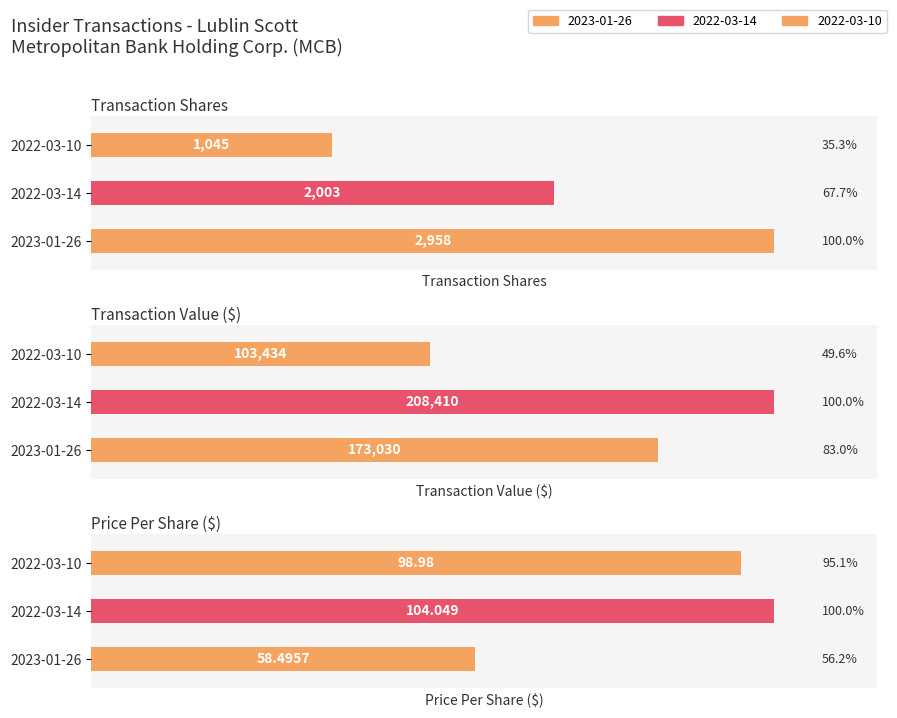

Between 2023-01-26 and 2022-03-10, which series saw the biggest shift?

transactionValue